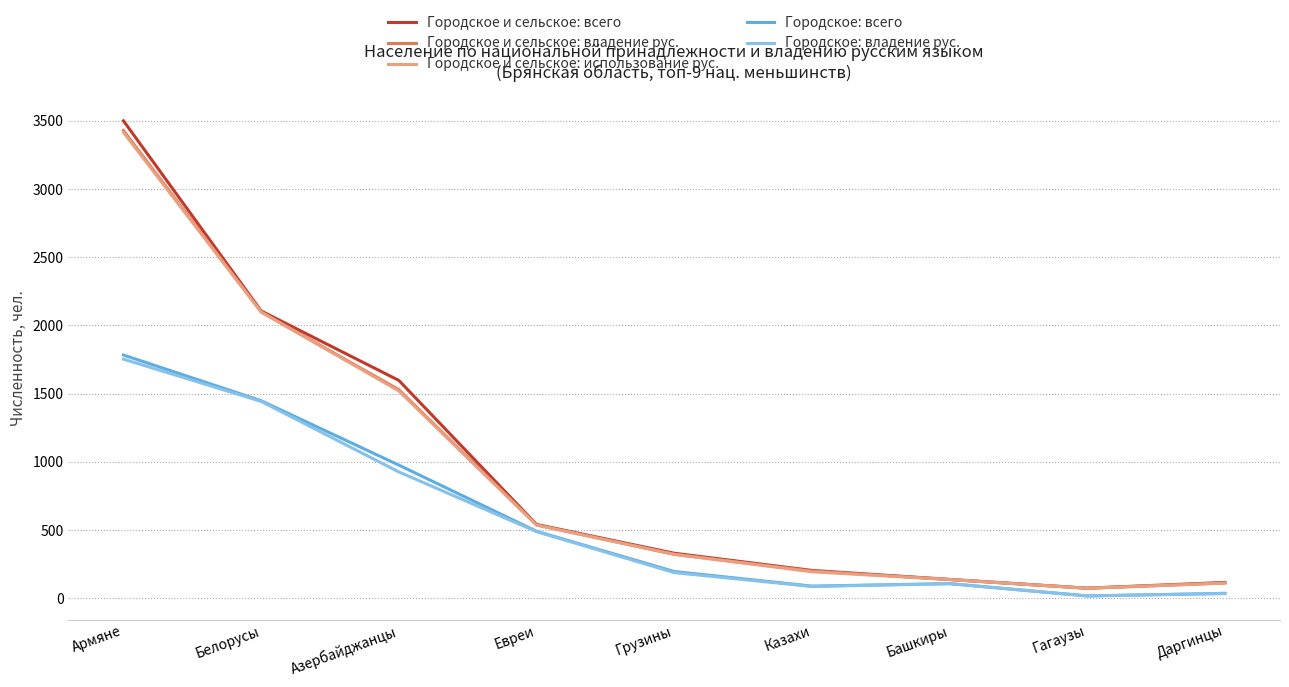

Where does the Городское: владение рус. series first go above 188?

Армяне